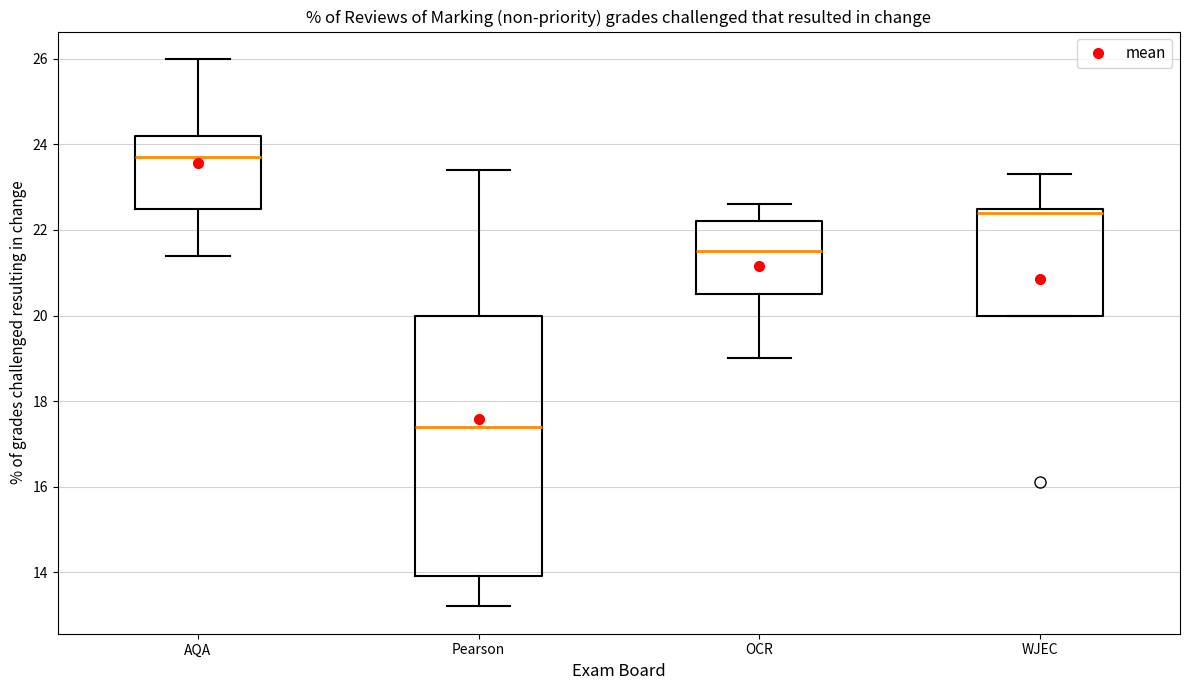

Where is the lower edge of the box for OCR on the y-axis? The values are not printed on the chart, so give them approximately, as read against the axis.

20.6